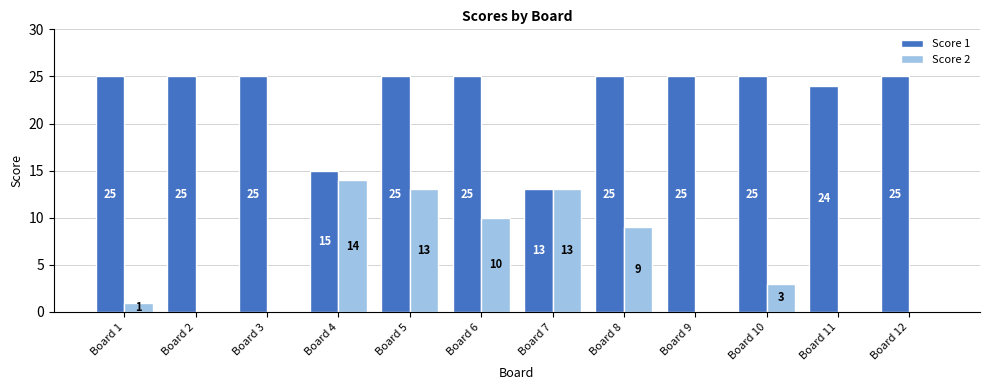

What is the maximum value shown in the chart?

25